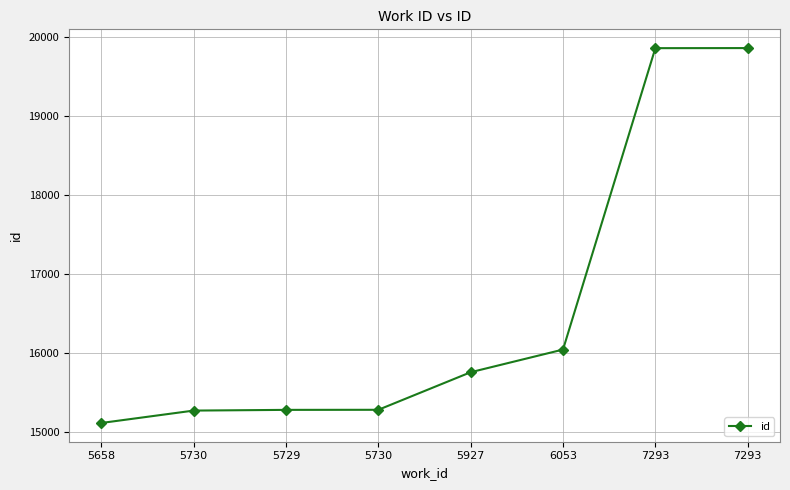

Rank the categories by value from lowest to highest.

5658, 5730, 5729, 5730, 5927, 6053, 7293, 7293